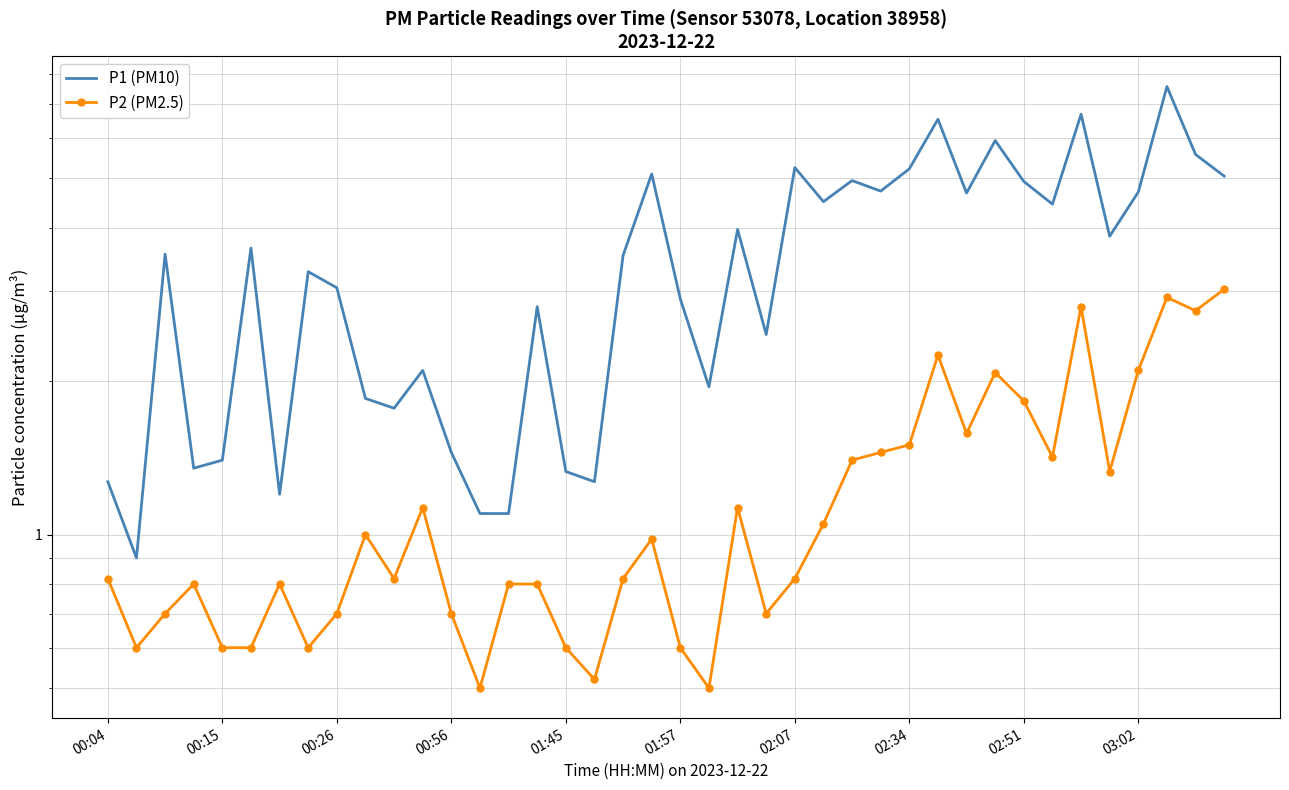

What are all the series names shown in the legend?

P1 (PM10), P2 (PM2.5)